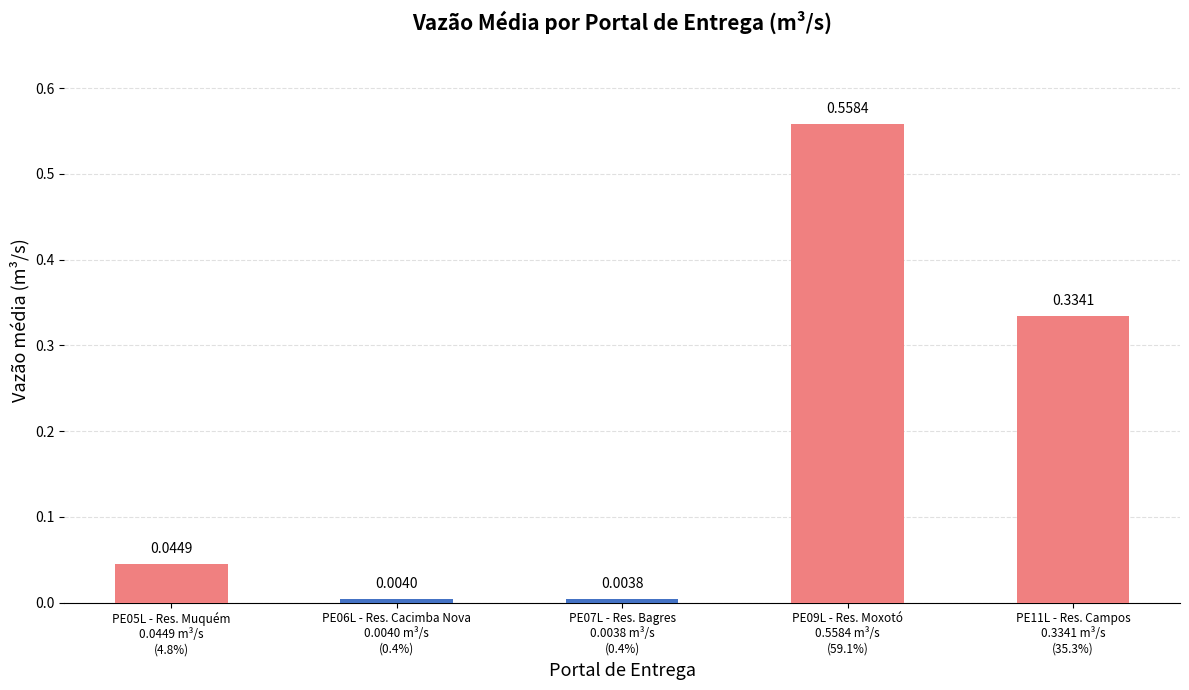

What is the sum of all values?

0.9